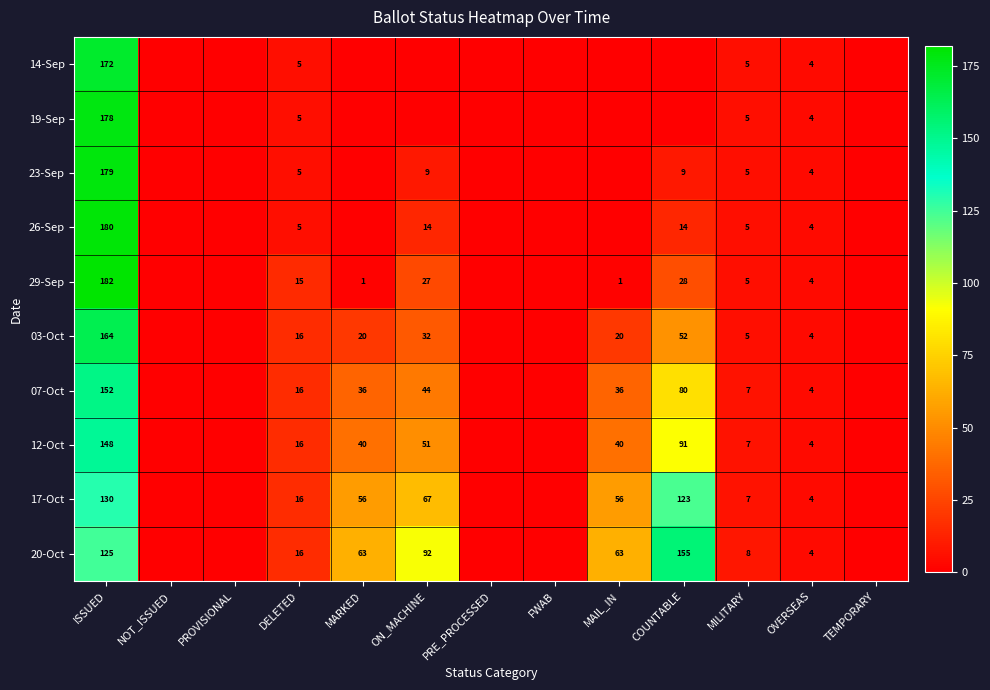

True or false: 14-Sep has a value of 5 at DELETED.

True